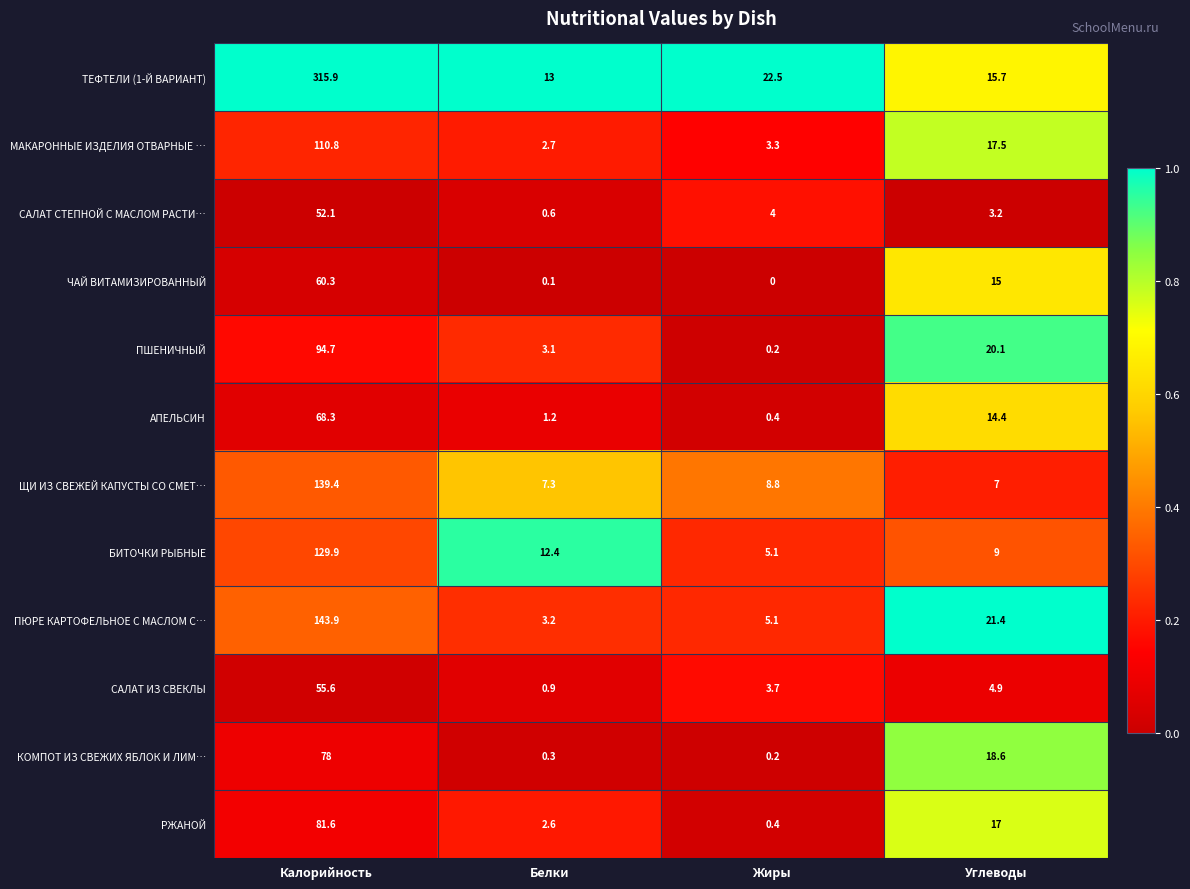

At which category does the chart reach its peak across all series?

Калорийность